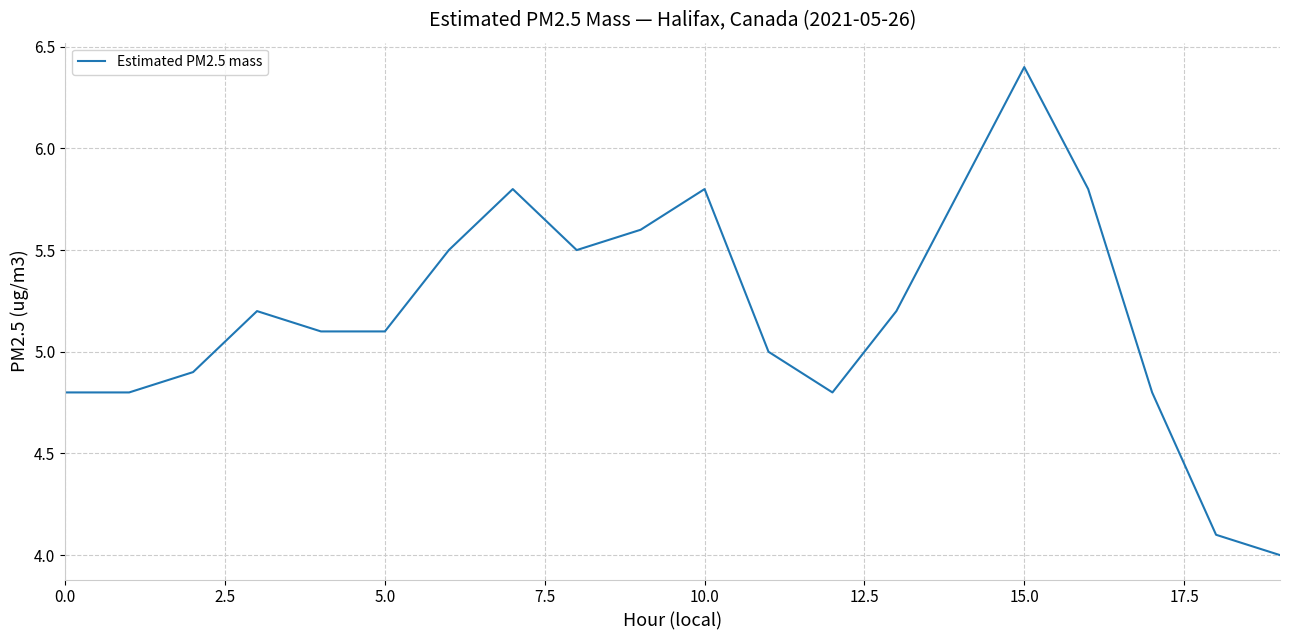

What is the smallest value displayed?

4.0